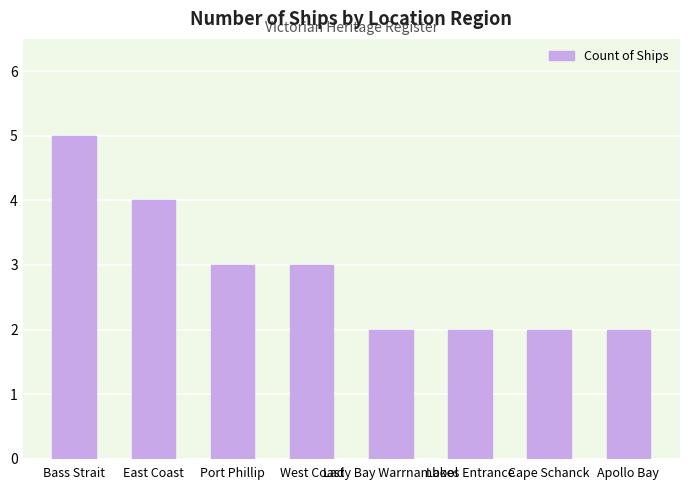

What is the label of the 8th bar from the left?

Apollo Bay